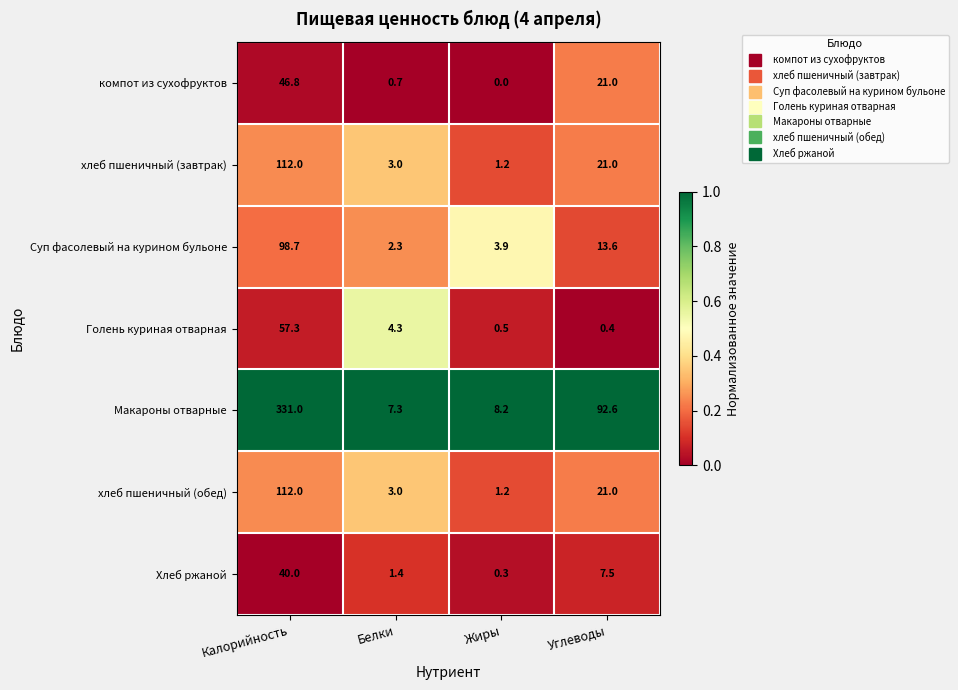

Which category has the highest value in the Голень куриная отварная series?

Калорийность